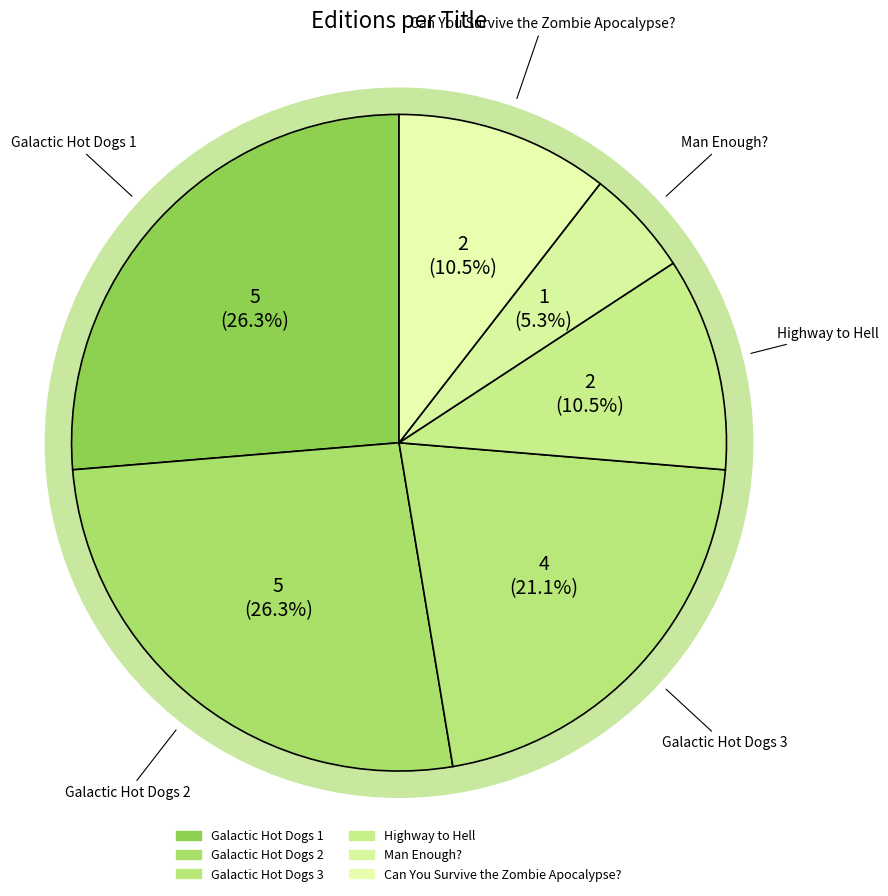

To the nearest percent, what is the difference between the largest and smallest slice percentages?

21%